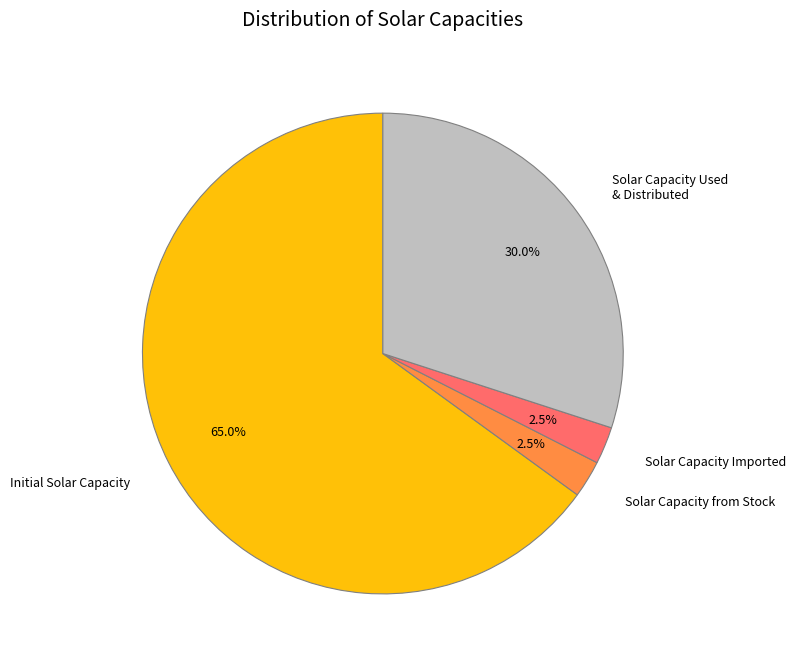

What percentage do Solar Capacity Used & Distributed and Initial Solar Capacity together represent?

95.0%